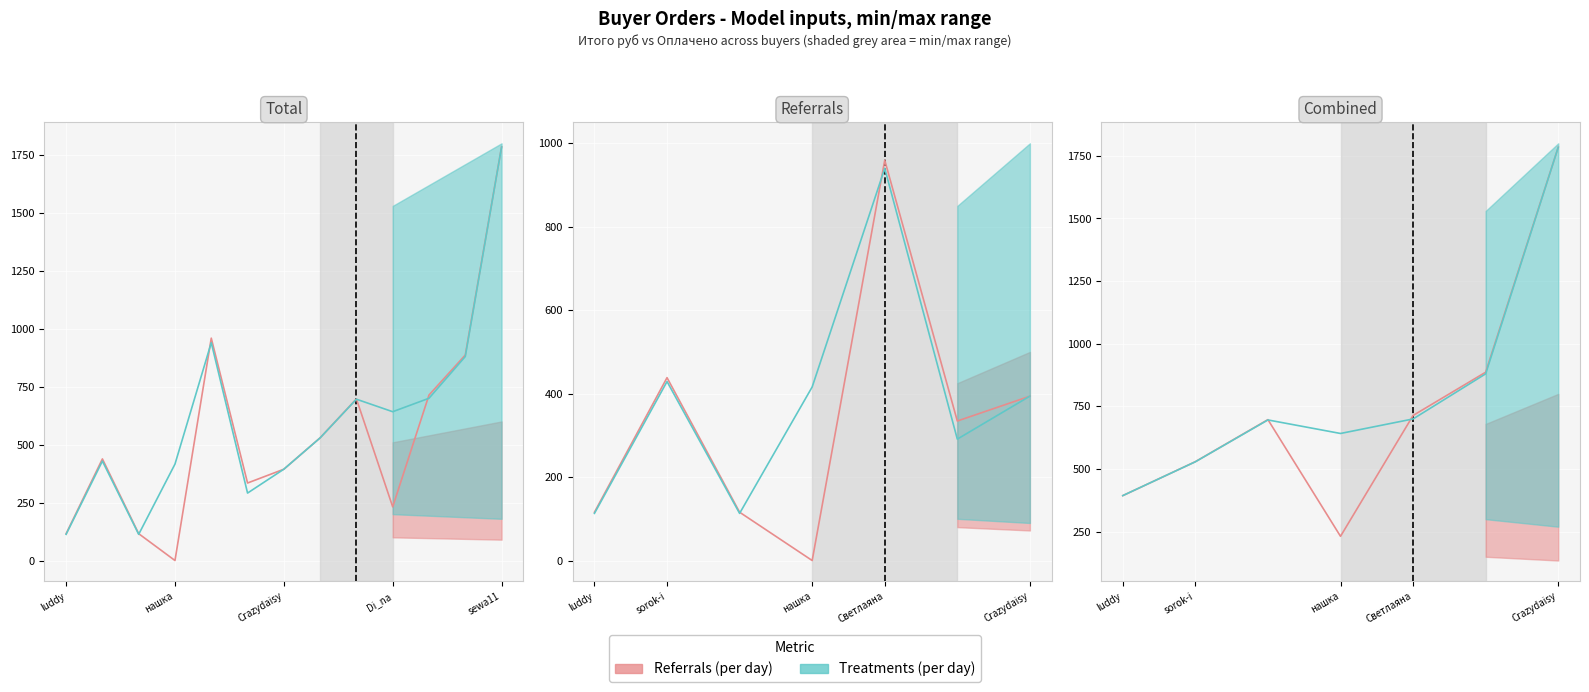

What is the value of the Referrals (per day) point at the 7th from the left?

1784.2